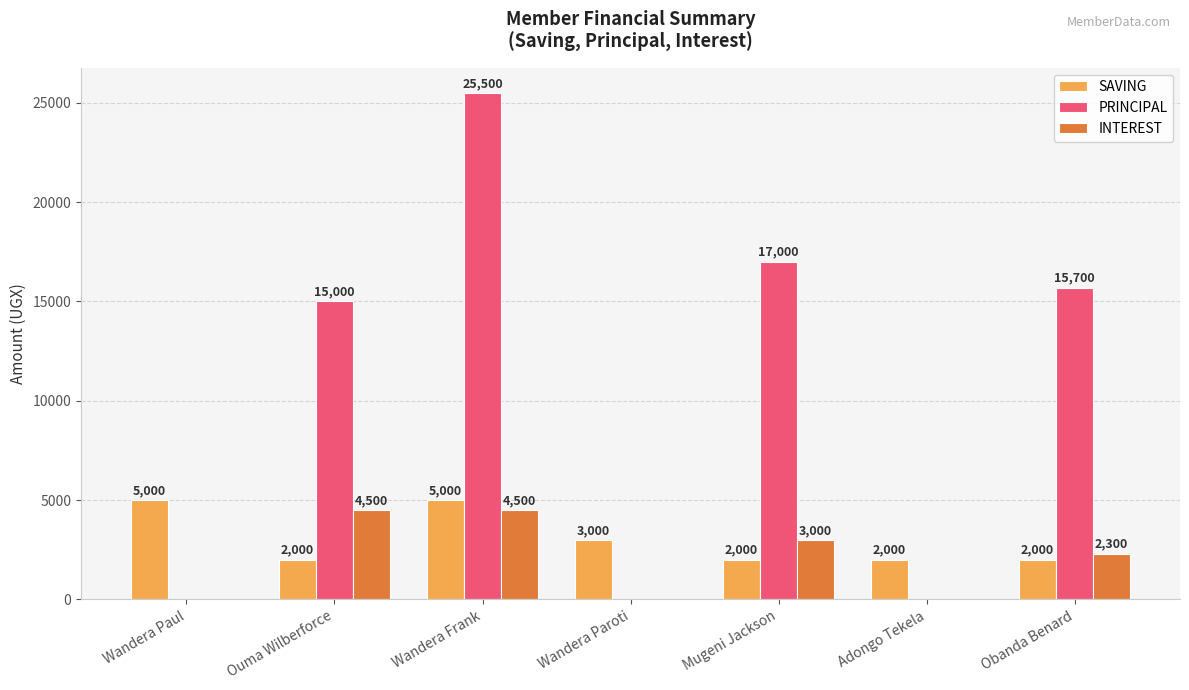

Reading left to right, what are all the values shown in this chart?

SAVING: 5000	2000	5000	3000	2000	2000	2000
PRINCIPAL: 0	15000	25500	0	17000	0	15700
INTEREST: 0	4500	4500	0	3000	0	2300